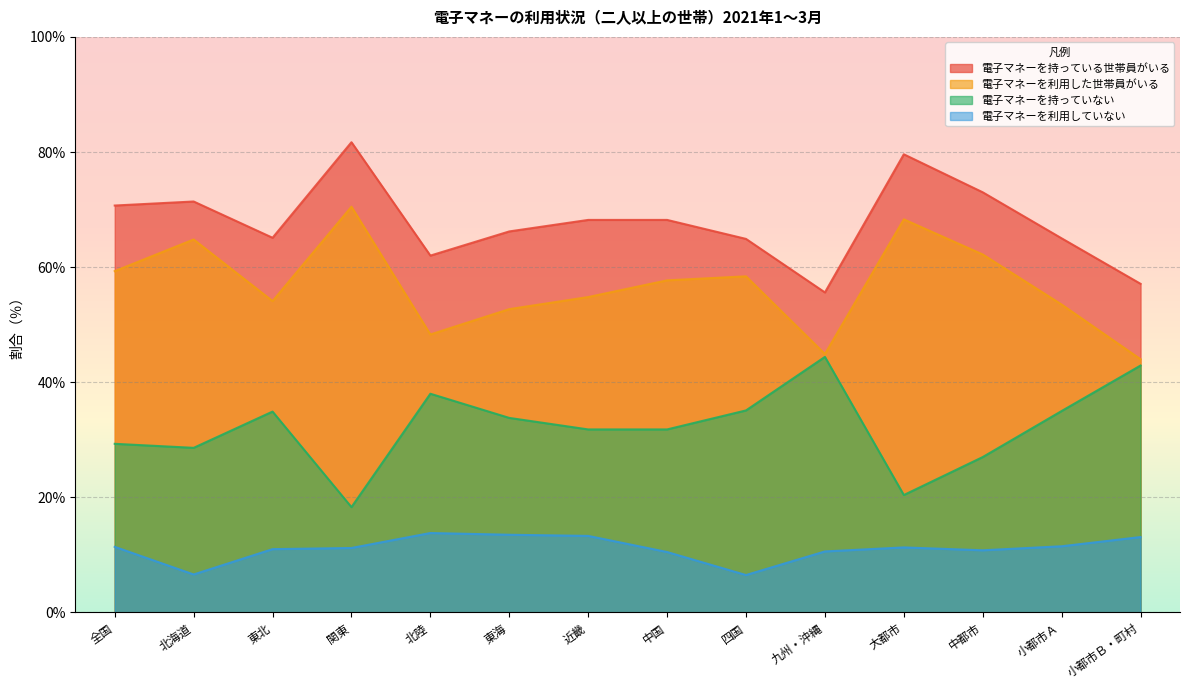

Rank the categories by 電子マネーを利用した世帯員がいる value from highest to lowest.

関東, 大都市, 北海道, 中都市, 全国, 四国, 中国, 近畿, 東北, 小都市Ａ, 東海, 北陸, 九州・沖縄, 小都市Ｂ・町村